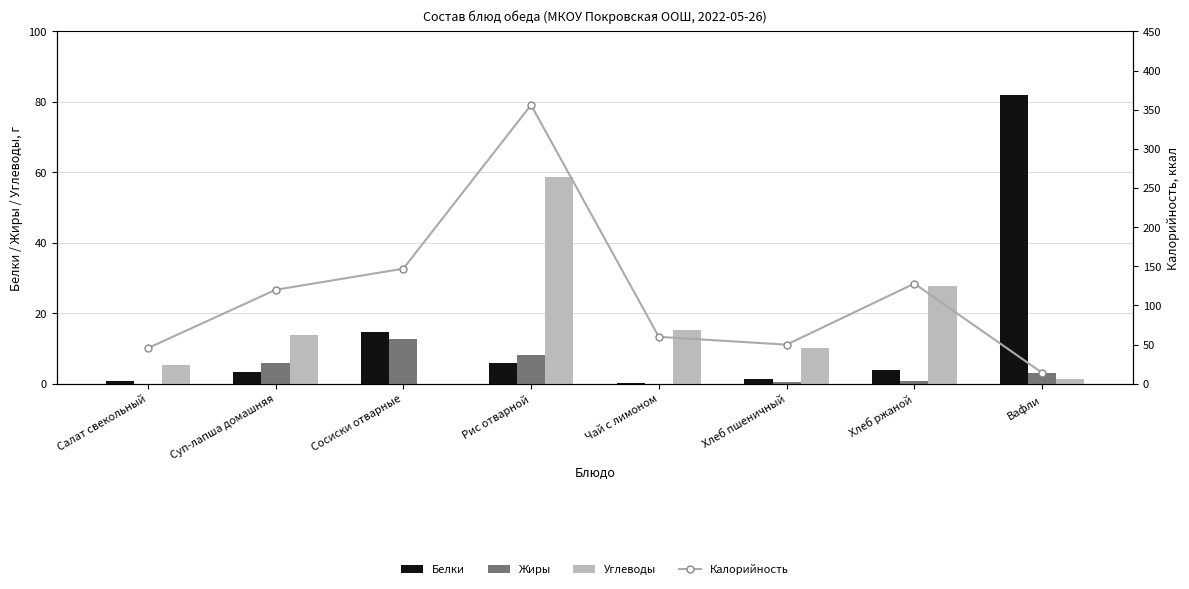

What is the difference between the highest and lowest values at Суп-лапша домашняя?

116.6